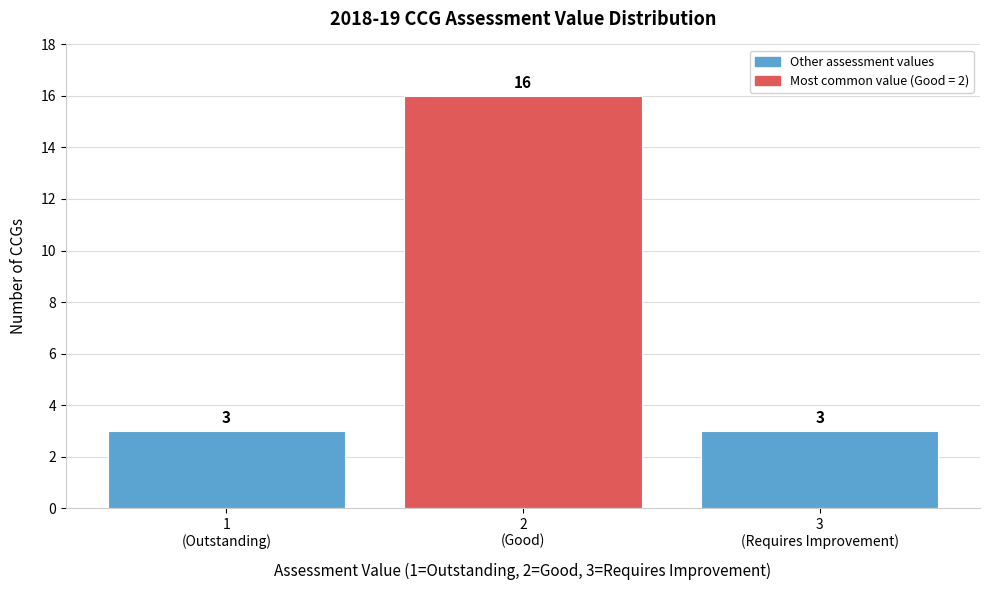

Reading left to right, transcribe all the data shown in this chart.

3	16	3